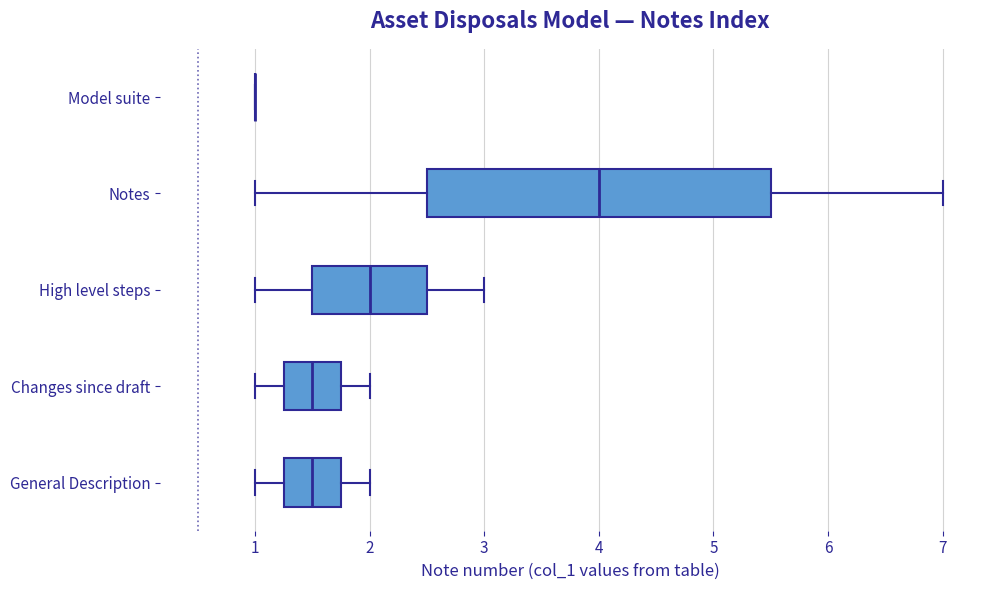

Comparing the boxes themselves (not the whiskers), which one is the widest?

Notes